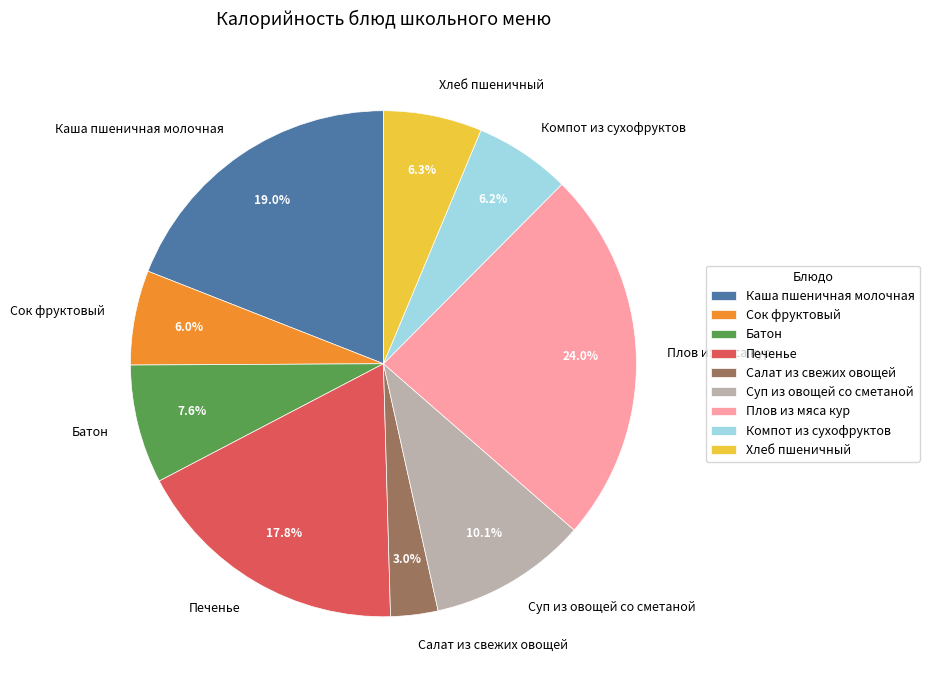

Does Батон account for over 50% of the chart?

No